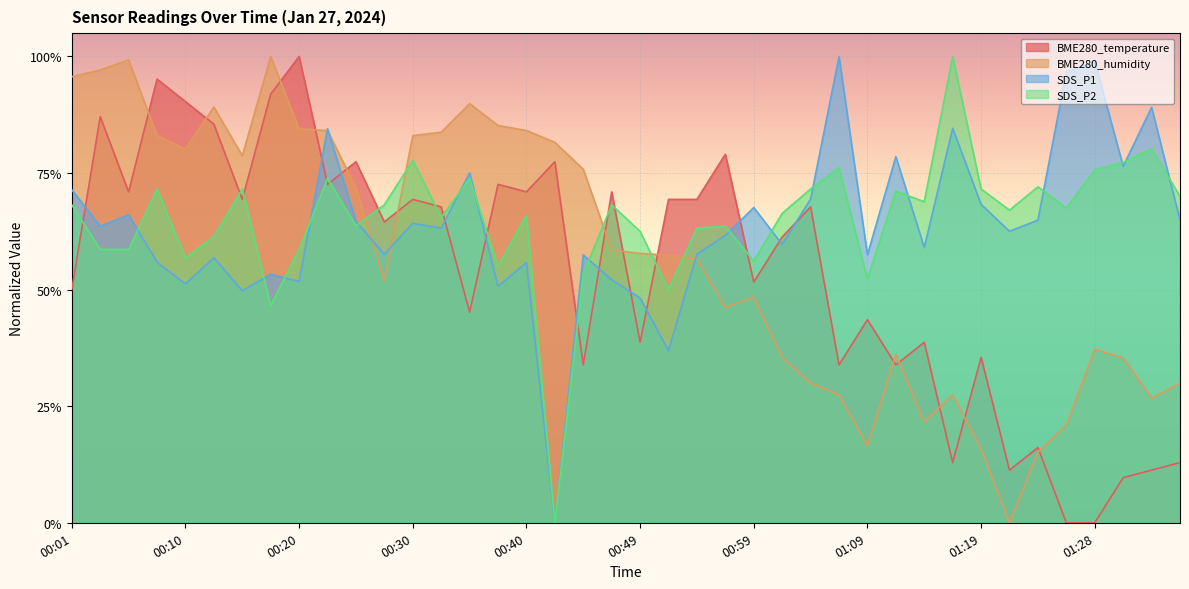

At which label does BME280_humidity reach its peak?

00:18